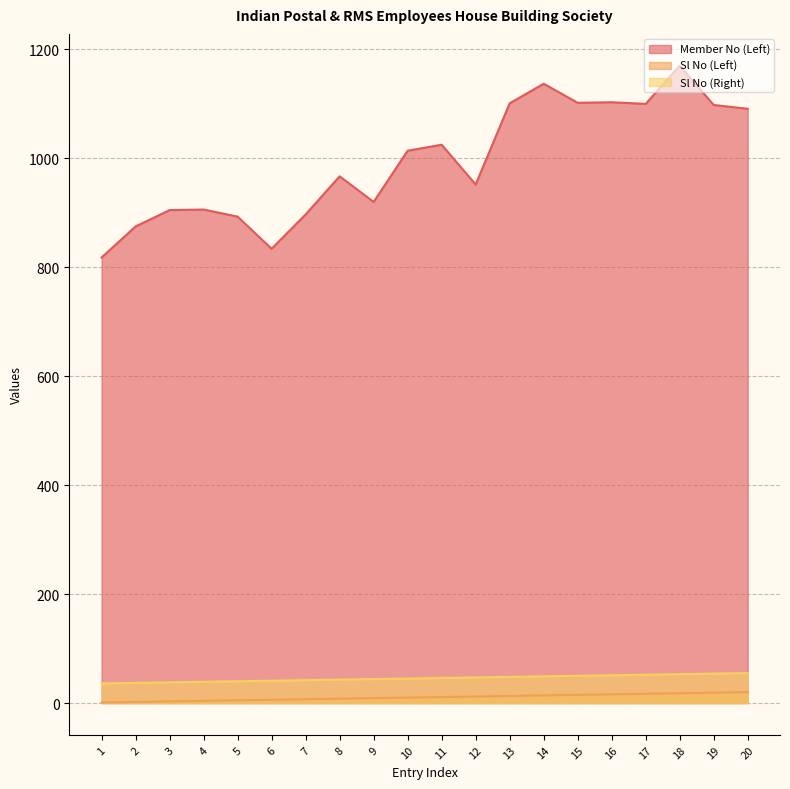

What is the value of the Member No (Left) point at the 19th from the left?

1098